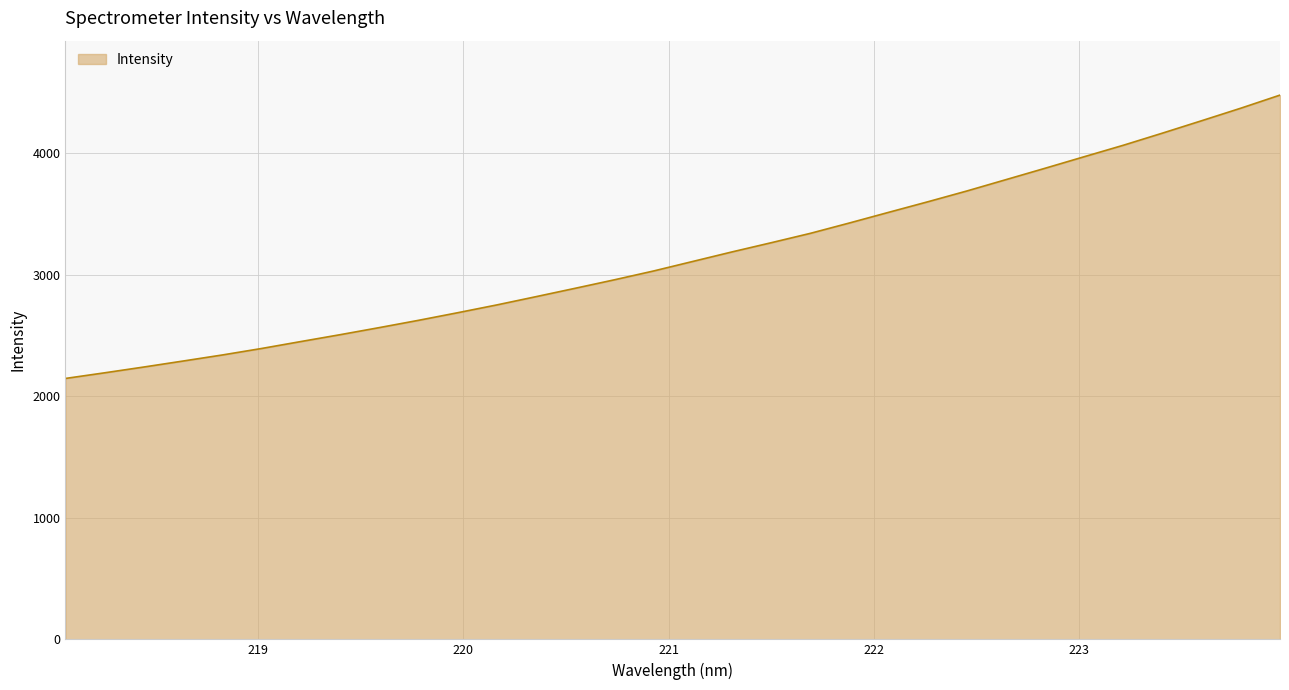

True or false: there are more than 2 points higher than both neighbors.

False